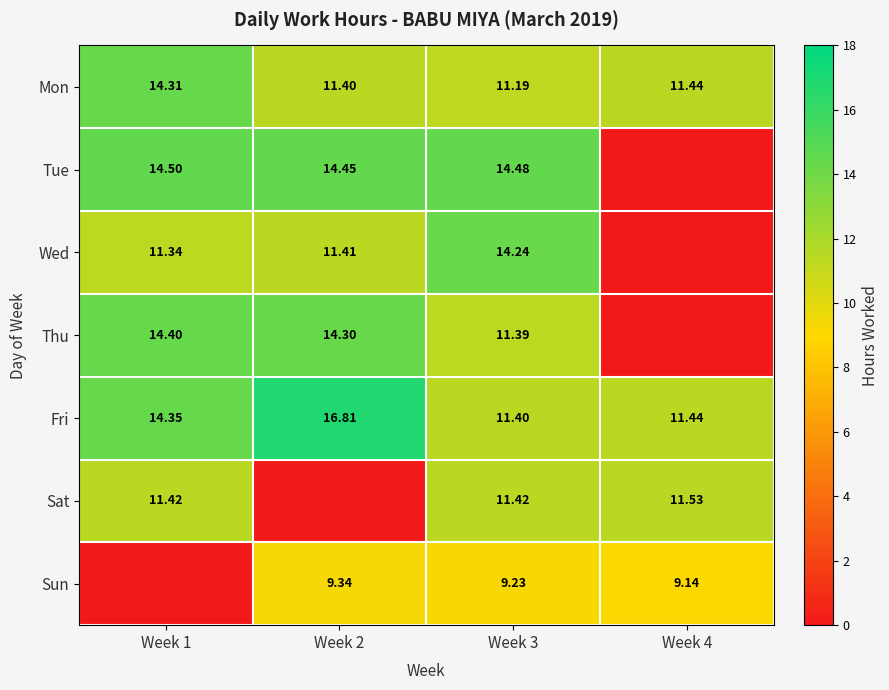

Is the value of Mon at Week 1 greater than the value of Wed at Week 3?

Yes